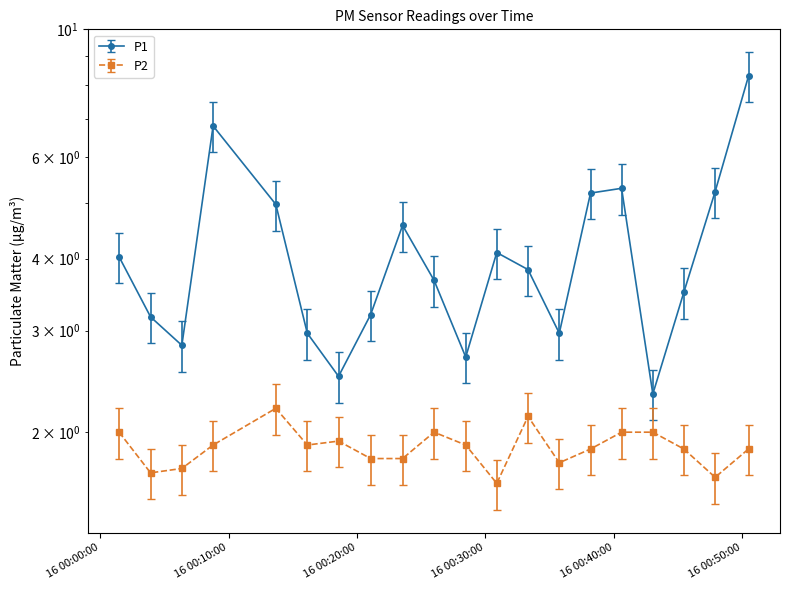

Which has a higher value, 2022-10-16T00:01:29 or 2022-10-16T00:47:53?

2022-10-16T00:47:53